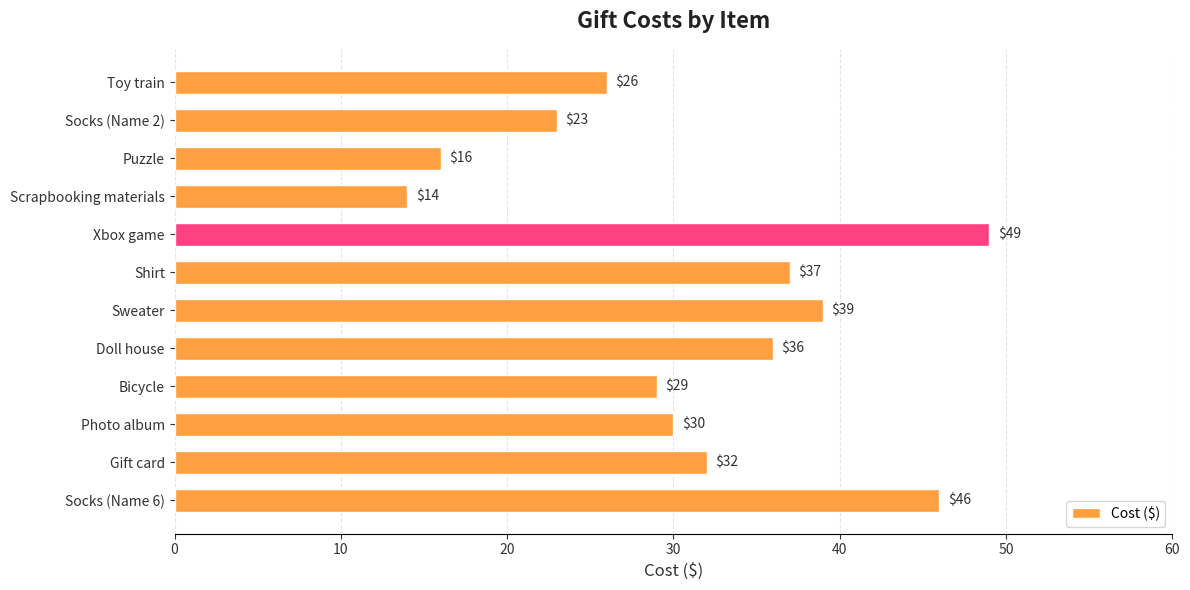

What is the maximum value shown in the chart?

49